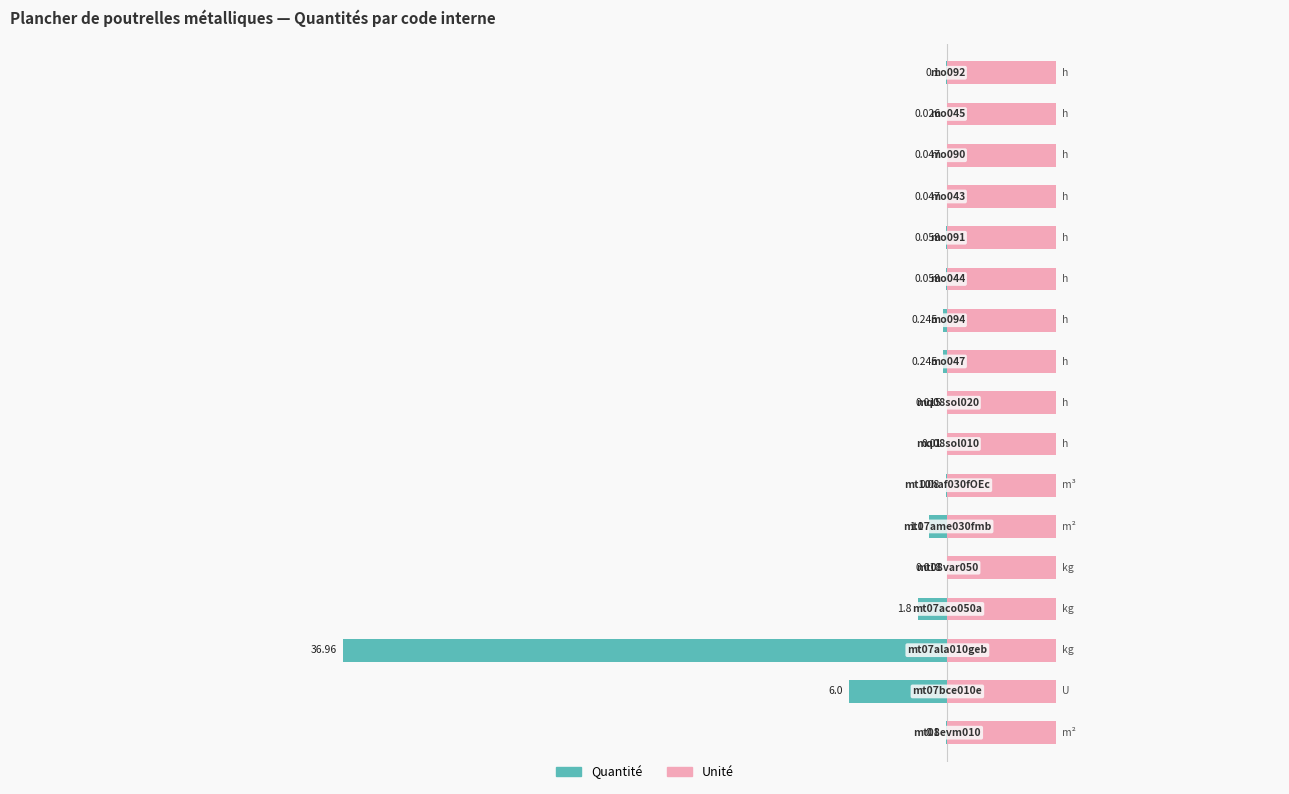

What is the total value across all series at 13?

0.5